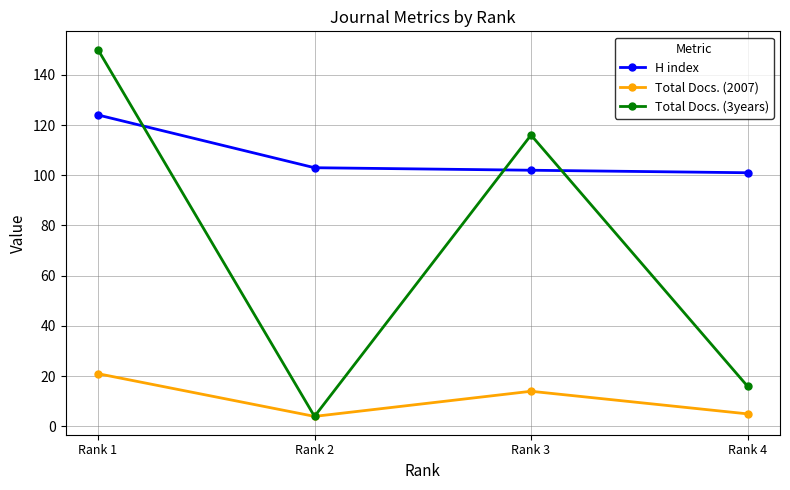

Between Rank 2 and Rank 4, which series saw the biggest shift?

Total Docs. (3years)